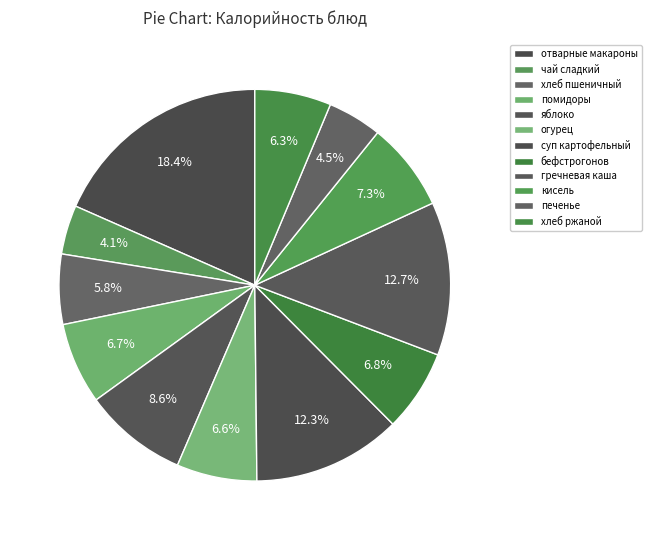

Which slice is the largest?

отварные макароны с тертым сыром